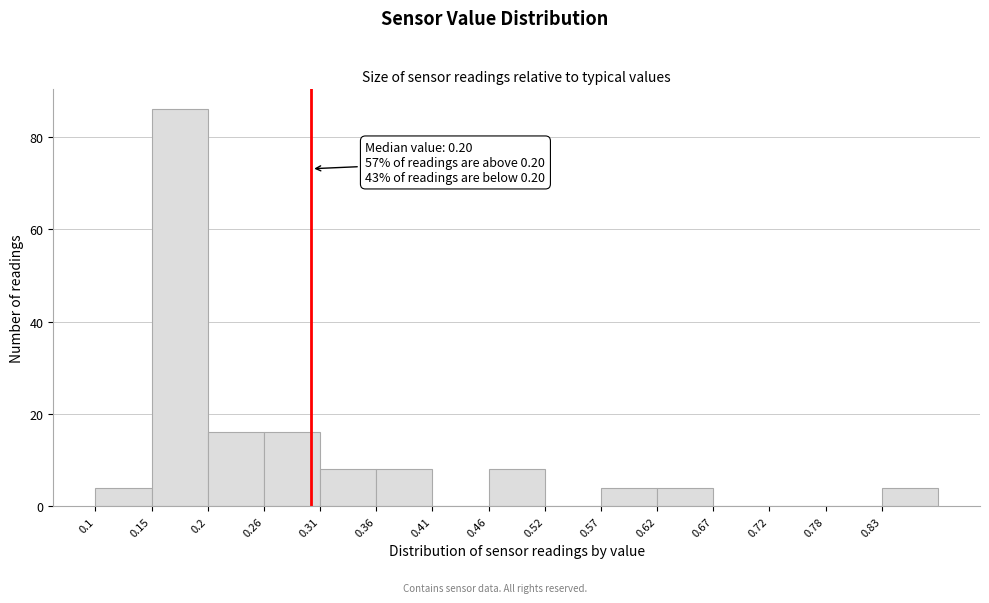

Which range on the x-axis has the tallest bar?

0.152 to 0.204